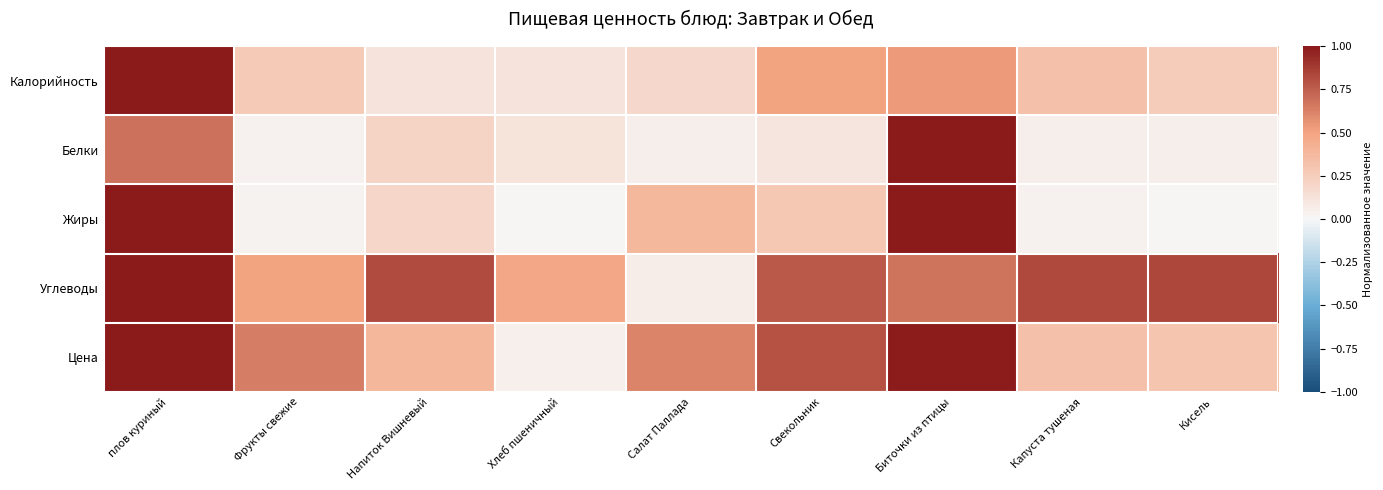

Which series has the largest total across all categories?

Углеводы